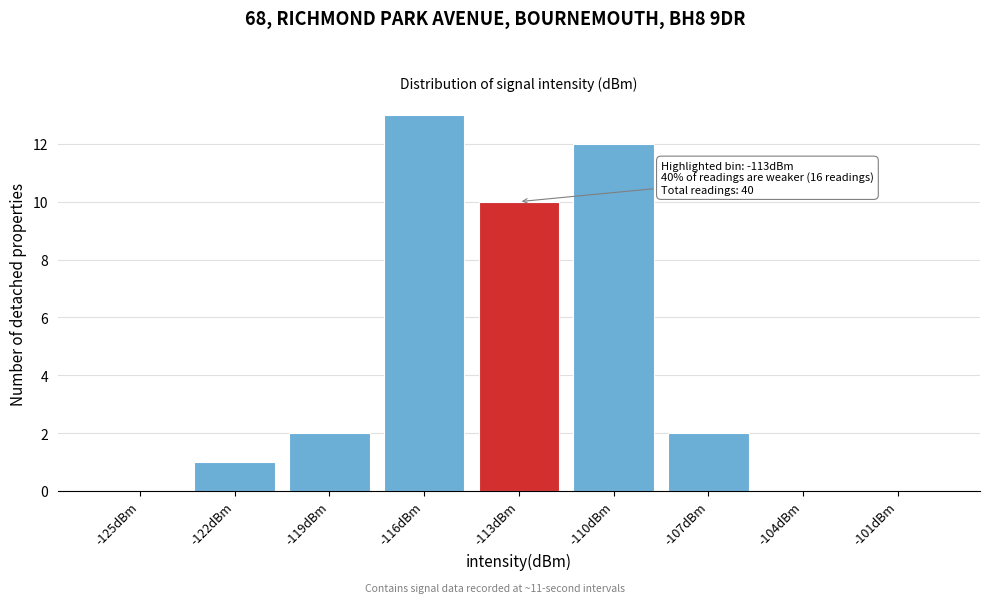

Reading left to right, extract all data points from this chart.

-125dBm=0	-122dBm=1	-119dBm=2	-116dBm=13	-113dBm=10	-110dBm=12	-107dBm=2	-104dBm=0	-101dBm=0